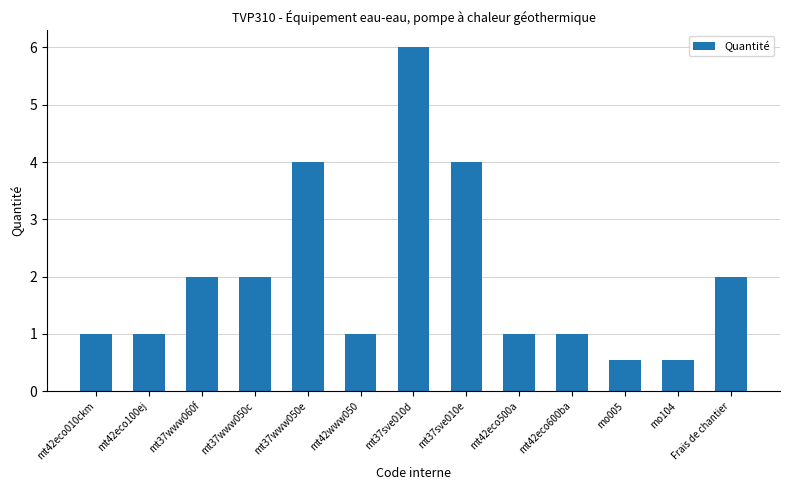

Is it true that the value at mt37sve010e is 2.1?

False